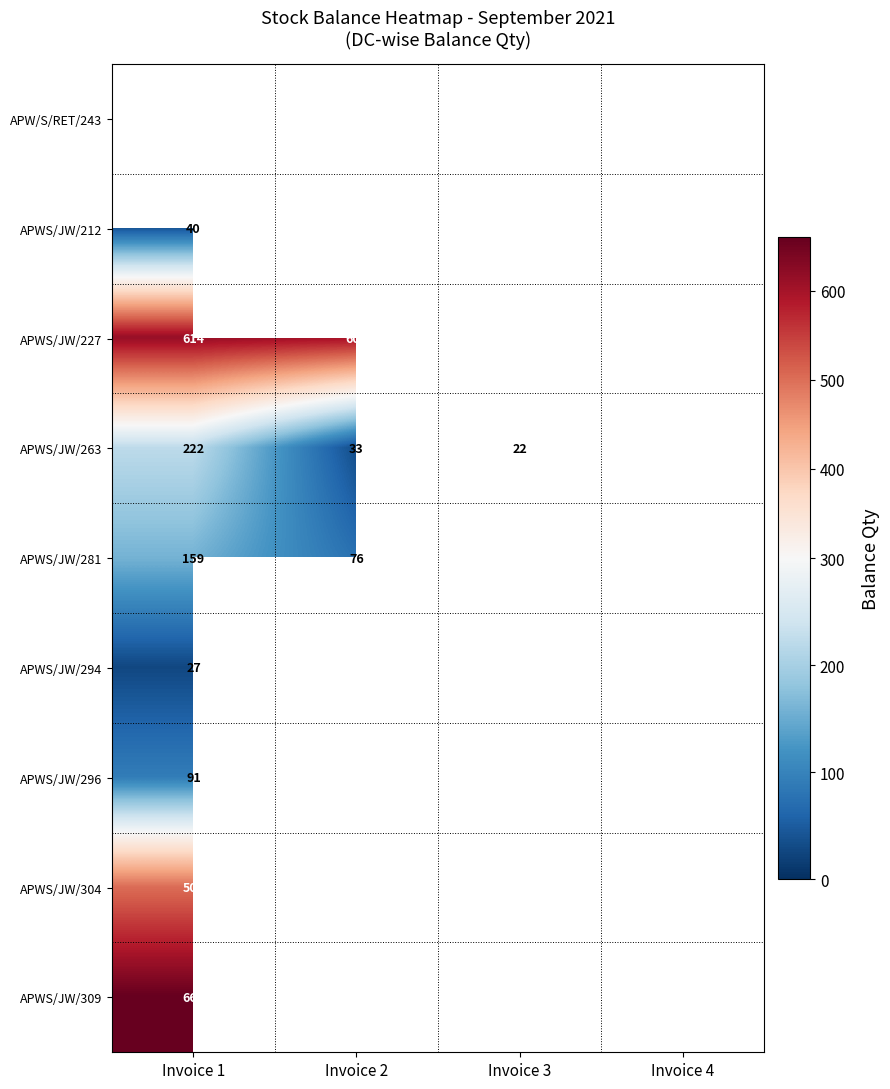

Is it true that APWS/JW/281 equals 70 at Invoice 1?

False